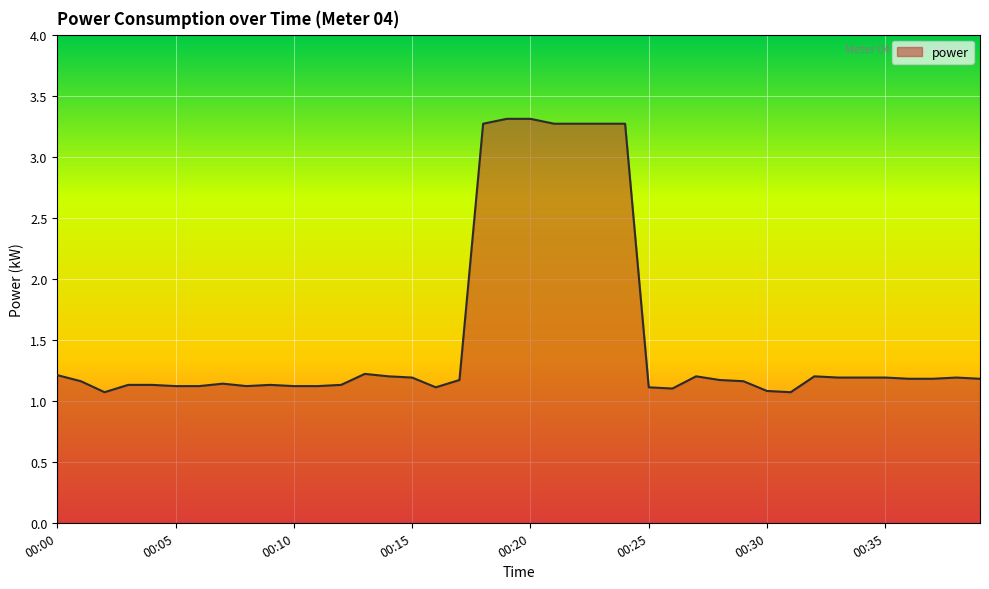

What is the smallest value displayed?

1.1